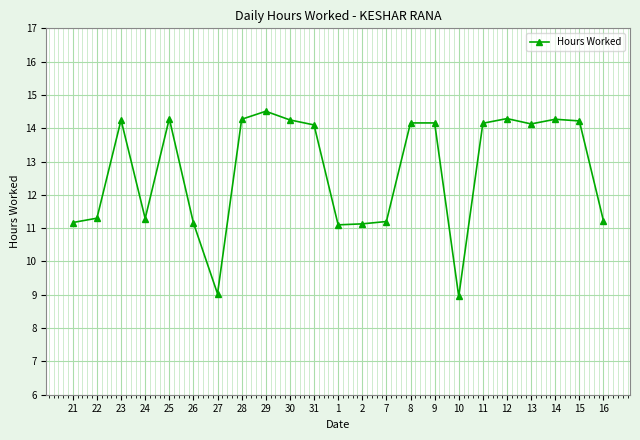

What is the change in value from 21 to 23?

+3.1